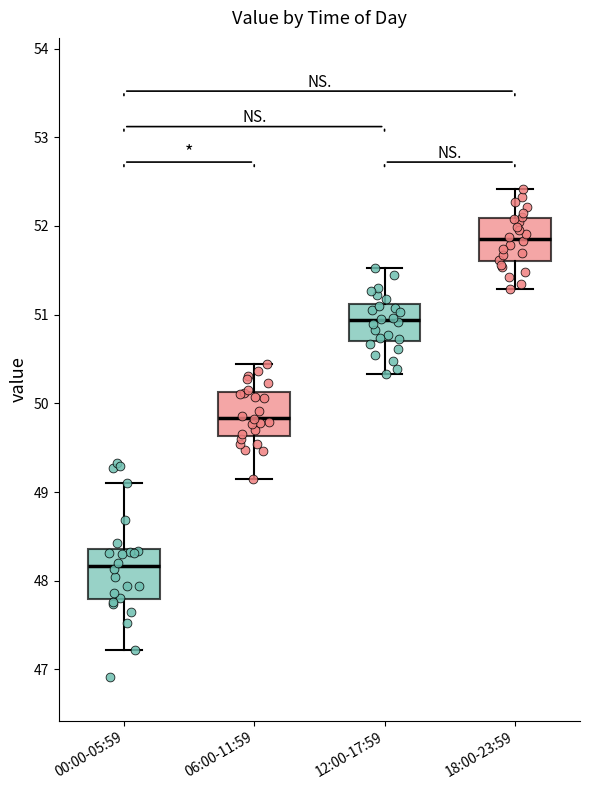

Which box has the highest median line?

18:00-23:59